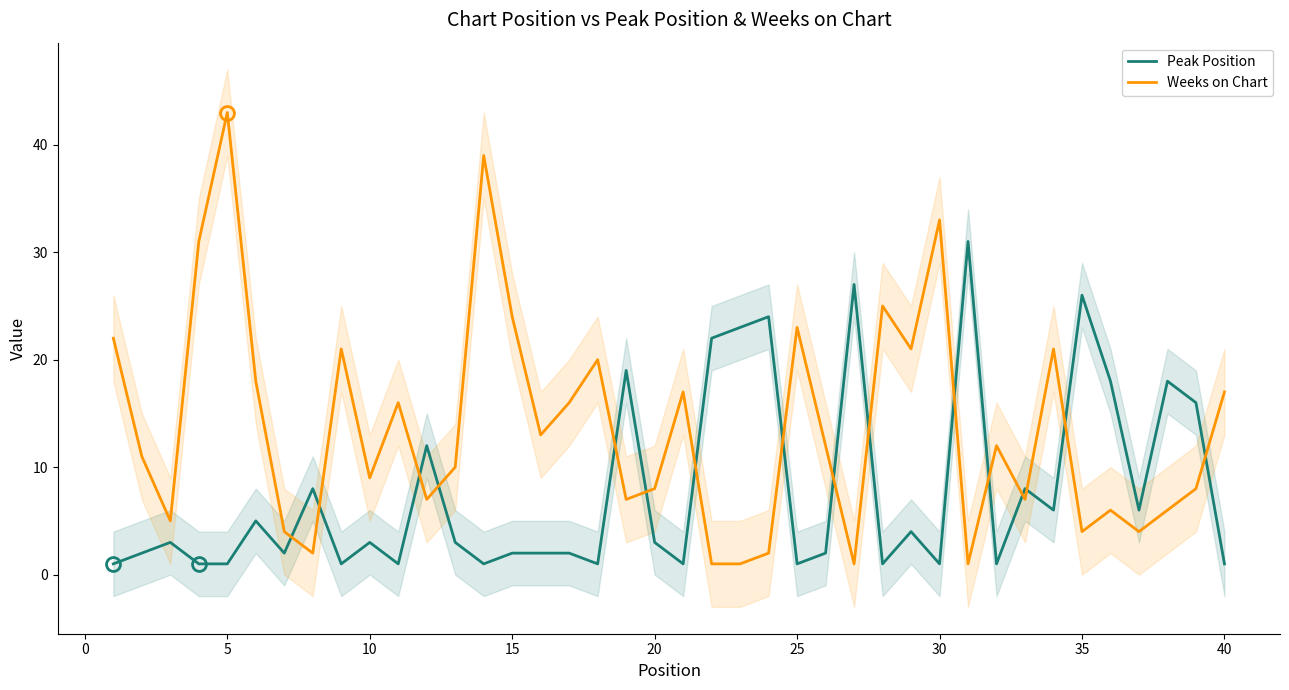

How many series are shown in this chart?

2